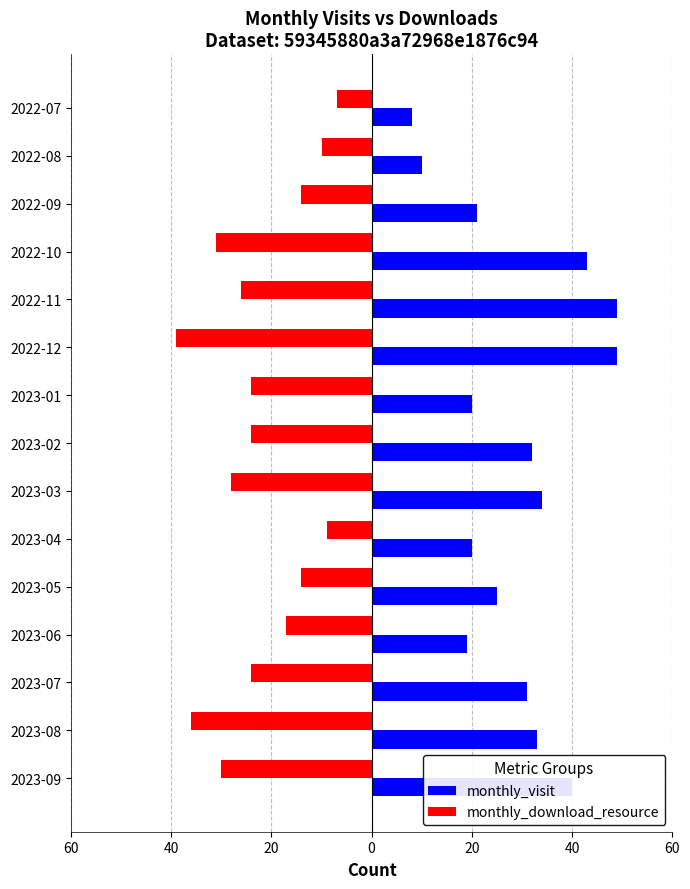

What is the label of the 6th bar from the right?

2023-04